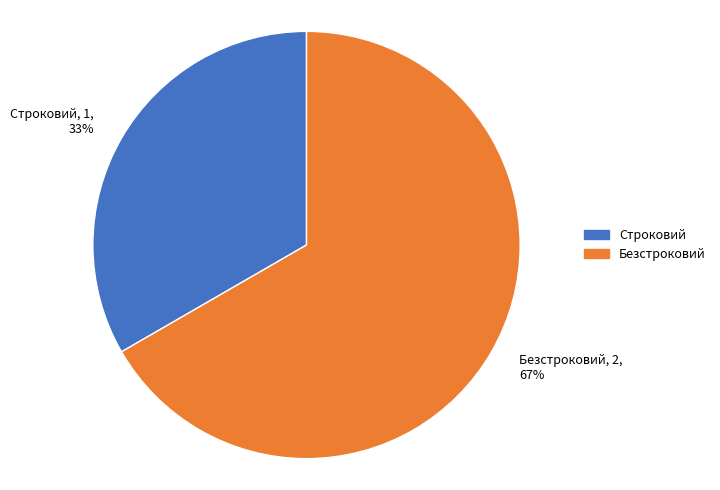

To the nearest percent, what is the combined percentage of Безстроковий and Строковий?

100%